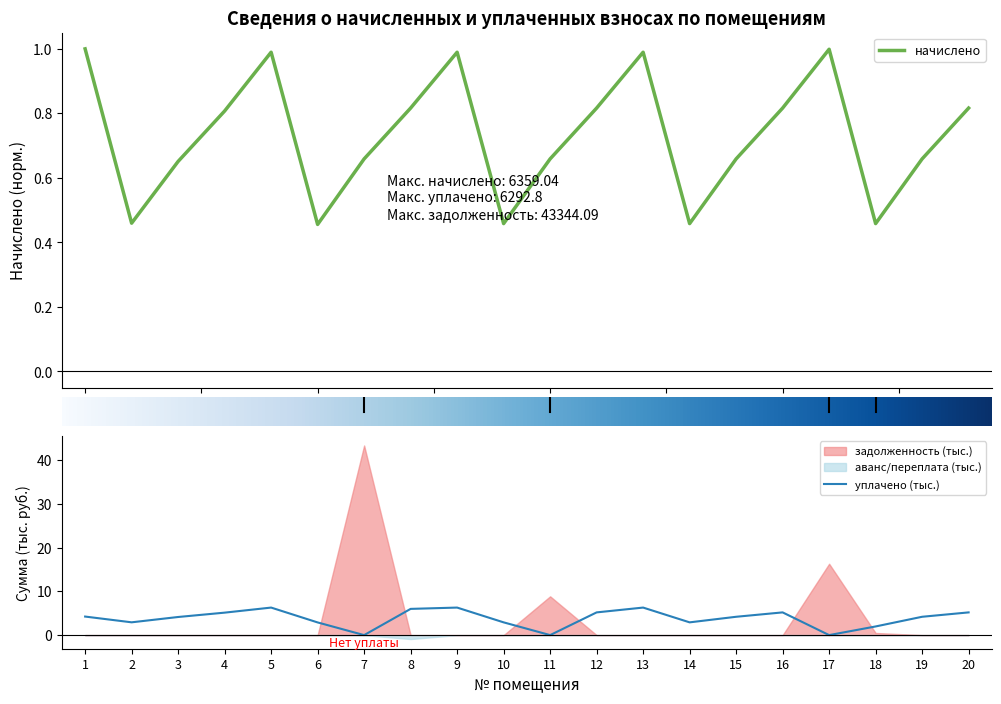

After their last crossing, which series has the higher values: уплачено or начислено?

уплачено